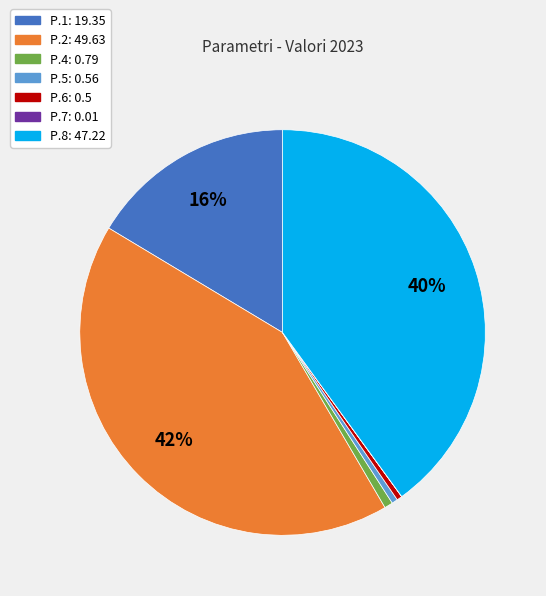

Is there a majority slice in this chart?

No